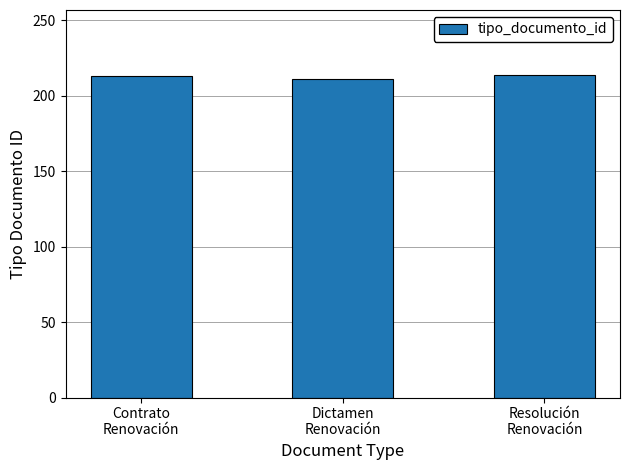

The chart shows a value of 134 at Resolución
Renovación. True or false?

False